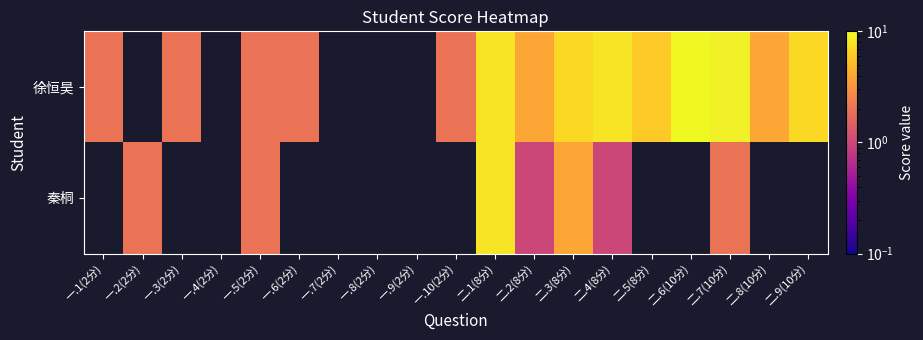

How many positive values does the 徐恒昊 series have?

14